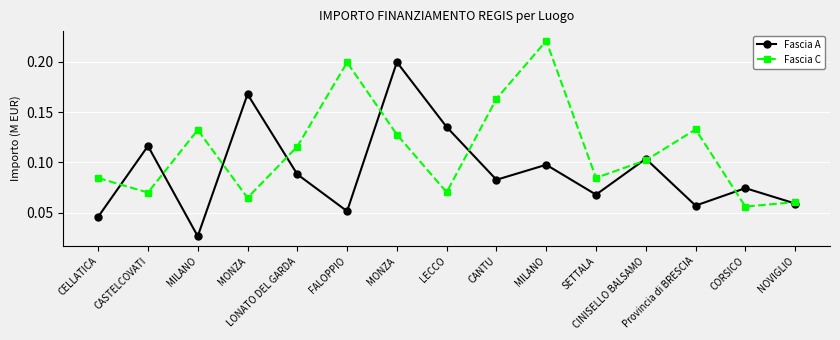

What is the label of the 8th point from the left?

LECCO